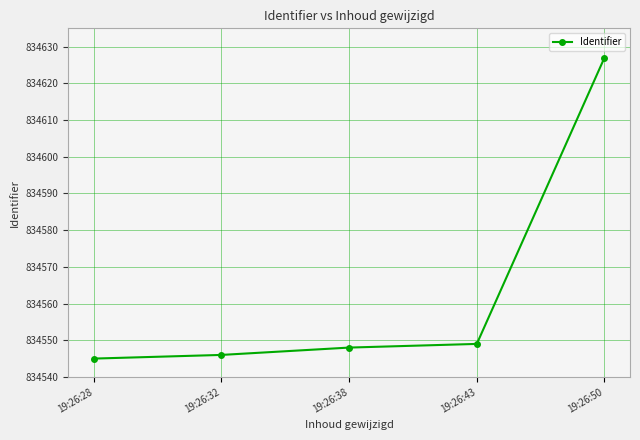

Rank the categories by value from lowest to highest.

19:26:28, 19:26:32, 19:26:38, 19:26:43, 19:26:50